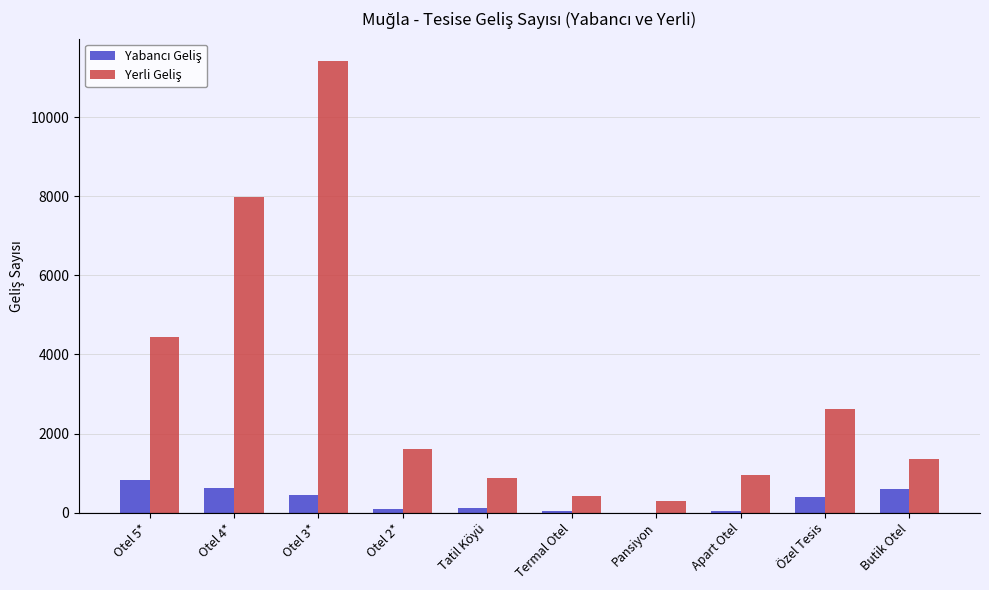

What is the maximum value shown in the chart?

11410